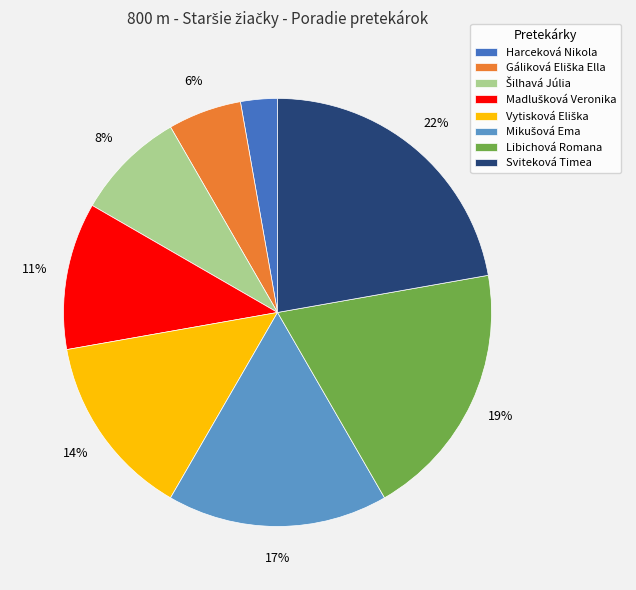

To the nearest percent, what percentage of the pie is Harceková Nikola?

3%